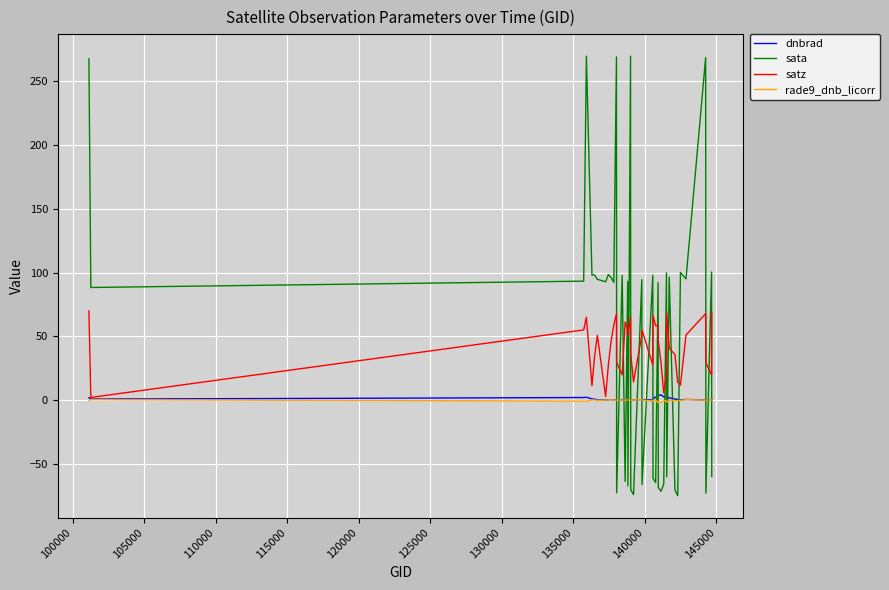

What is the highest value of the satz series?

70.0